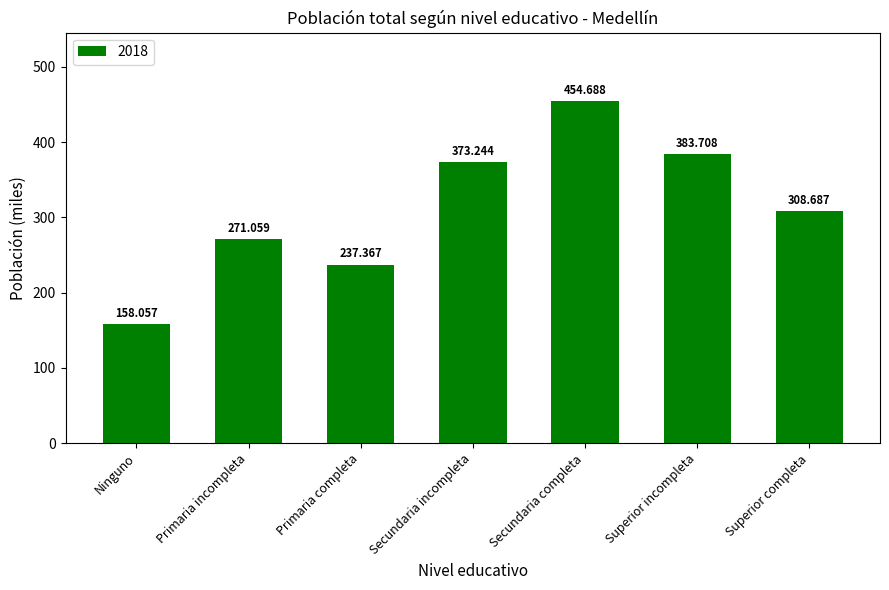

What is the greatest value displayed?

454.7